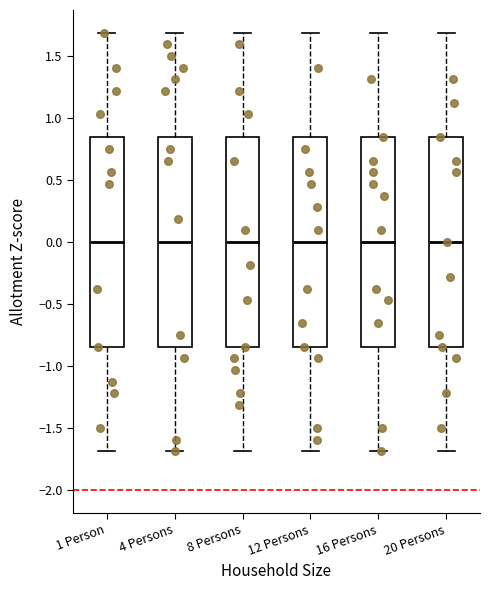

Reading left to right, read every box against the y-axis: the position of its median line, the range the box covers, and the ends of its whiskers. The values are not printed on the chart, so give them approximately, as read against the axis.

1 Person: median 0.00, box -0.85 to 0.85, whiskers -1.70 to 1.70
4 Persons: median 0.00, box -0.85 to 0.85, whiskers -1.70 to 1.70
8 Persons: median 0.00, box -0.85 to 0.85, whiskers -1.70 to 1.70
12 Persons: median 0.00, box -0.85 to 0.85, whiskers -1.70 to 1.70
16 Persons: median 0.00, box -0.85 to 0.85, whiskers -1.70 to 1.70
20 Persons: median 0.00, box -0.85 to 0.85, whiskers -1.70 to 1.70